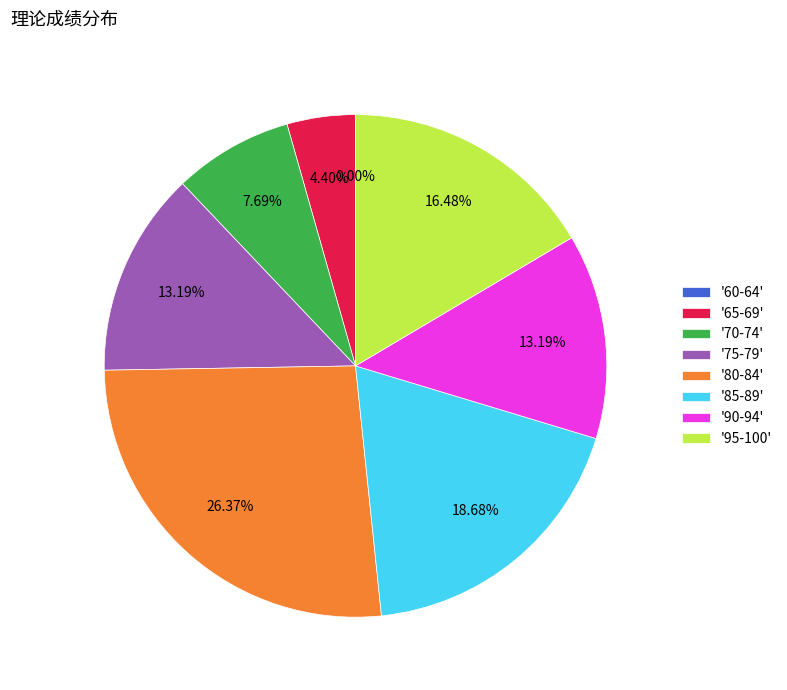

Is there any slice that represents more than half of the pie?

No